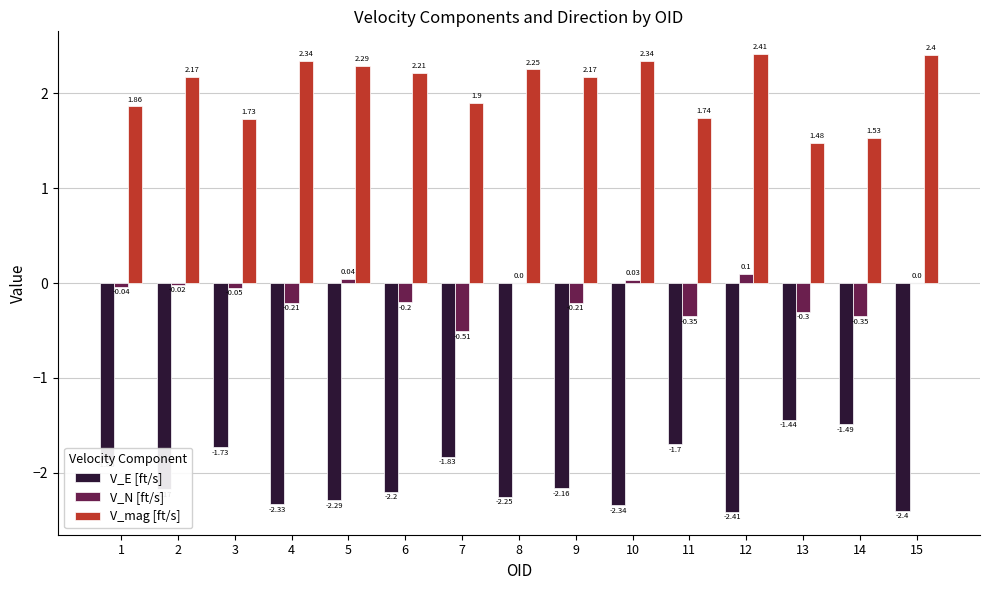

Which series has the largest total across all categories?

V_mag [ft/s]